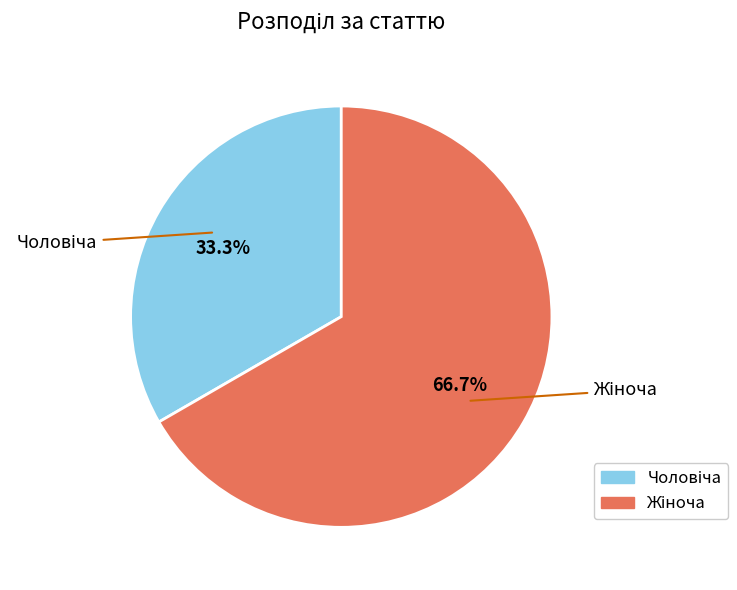

How many slices are in this pie chart?

2